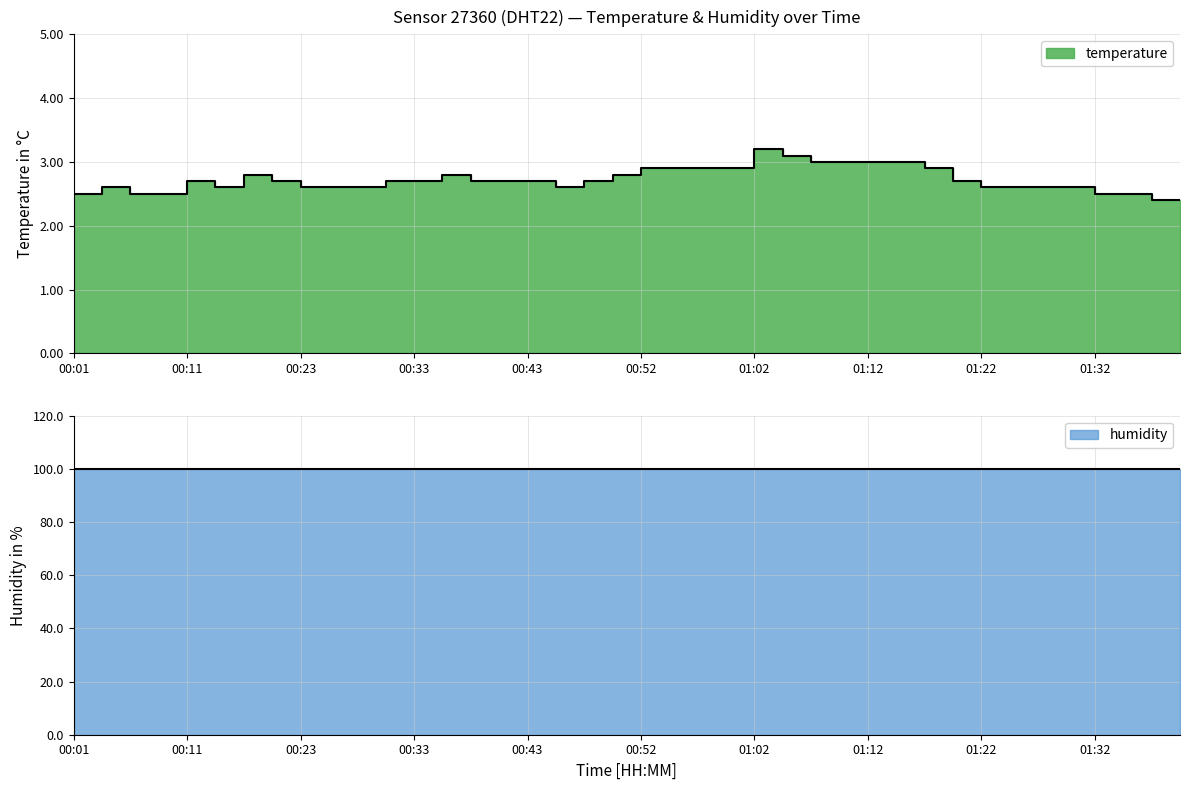

Which label corresponds to the smallest value in the chart?

01:39